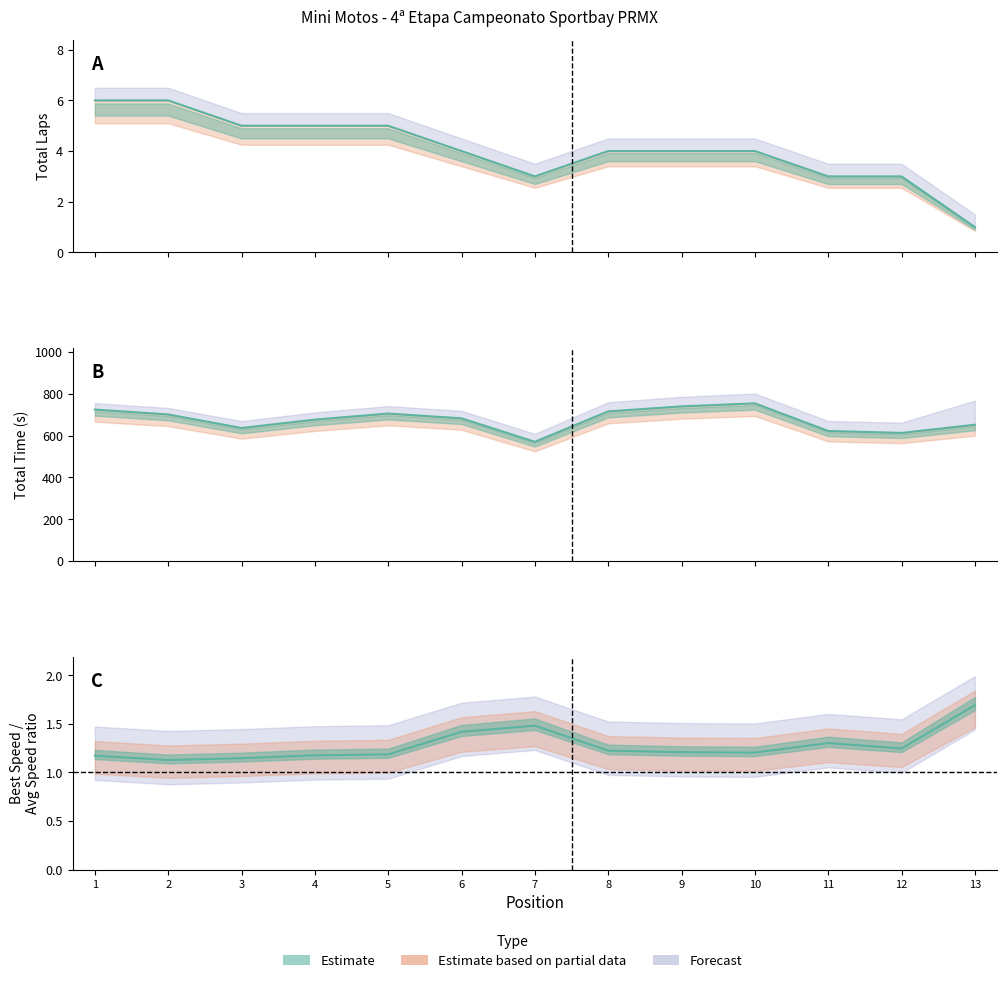

What is the greatest value displayed?

753.7